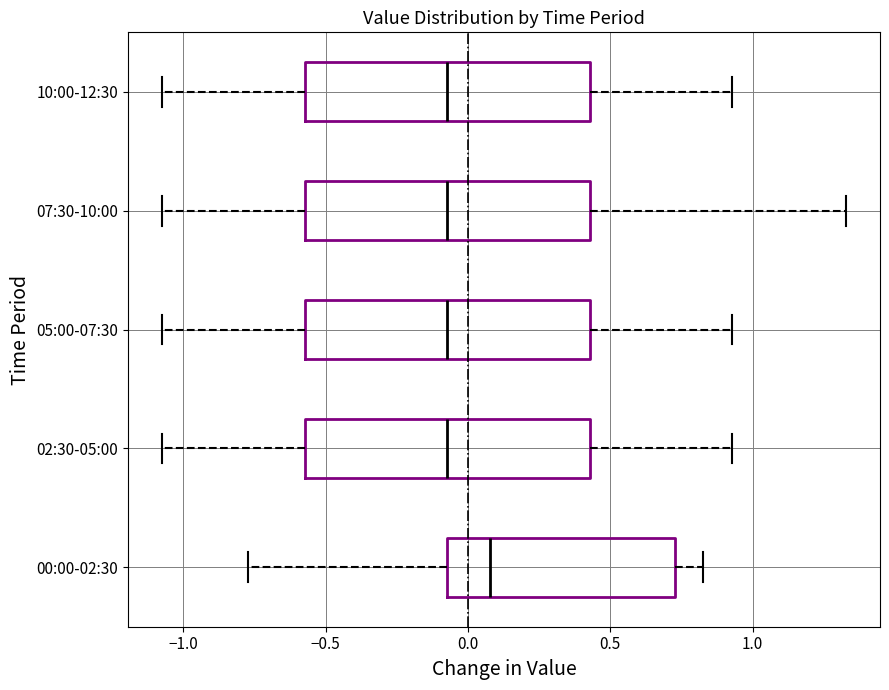

Where does the median line of the box for 02:30-05:00 sit on the x-axis? The values are not printed on the chart, so give them approximately, as read against the axis.

-0.05